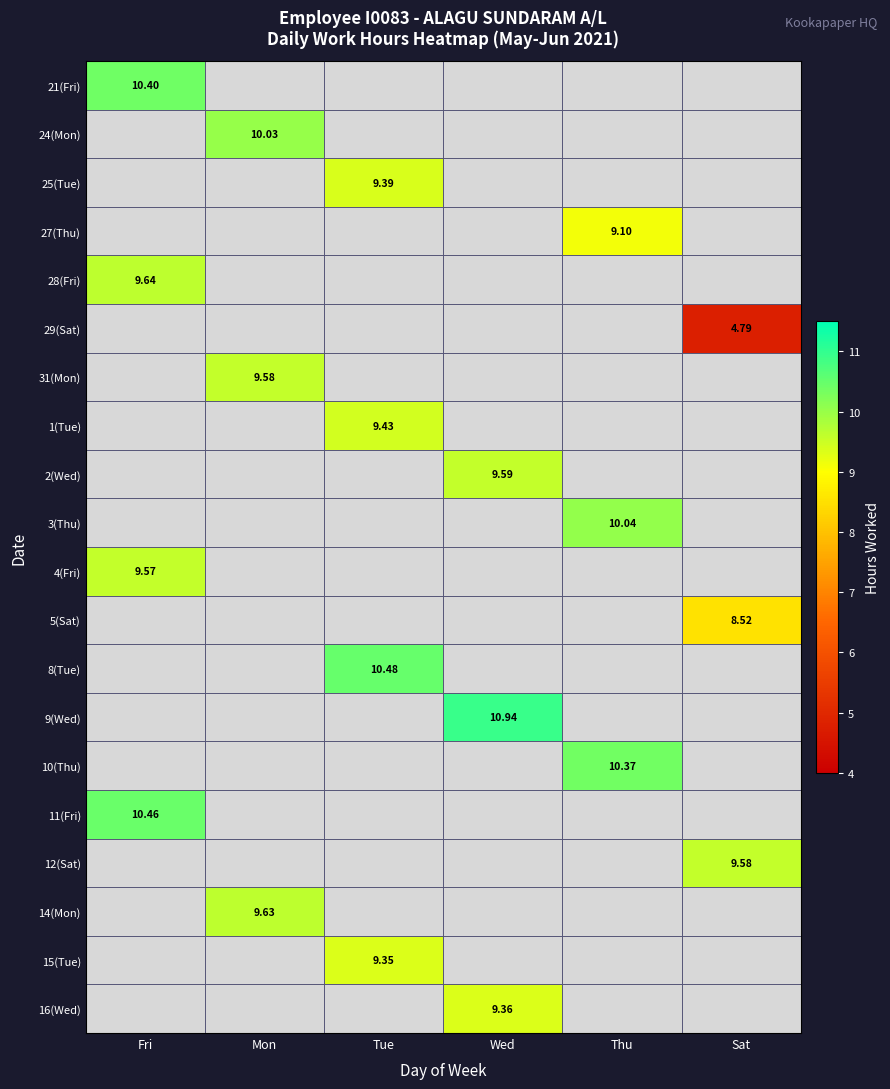

How many positive values does the 25(Tue) series have?

1